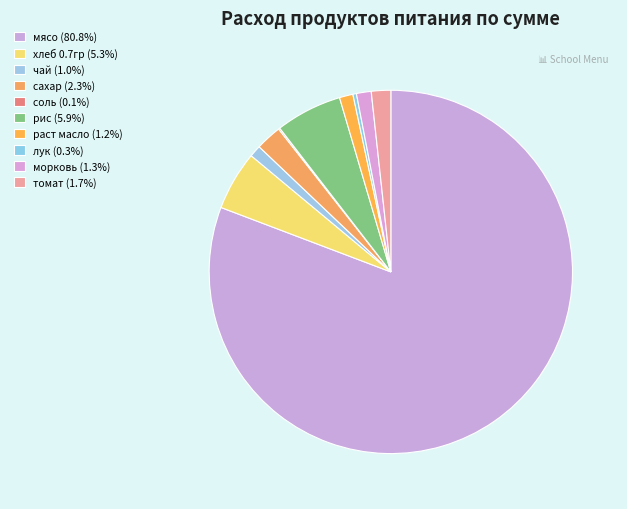

Between томат and рис, which is larger?

рис